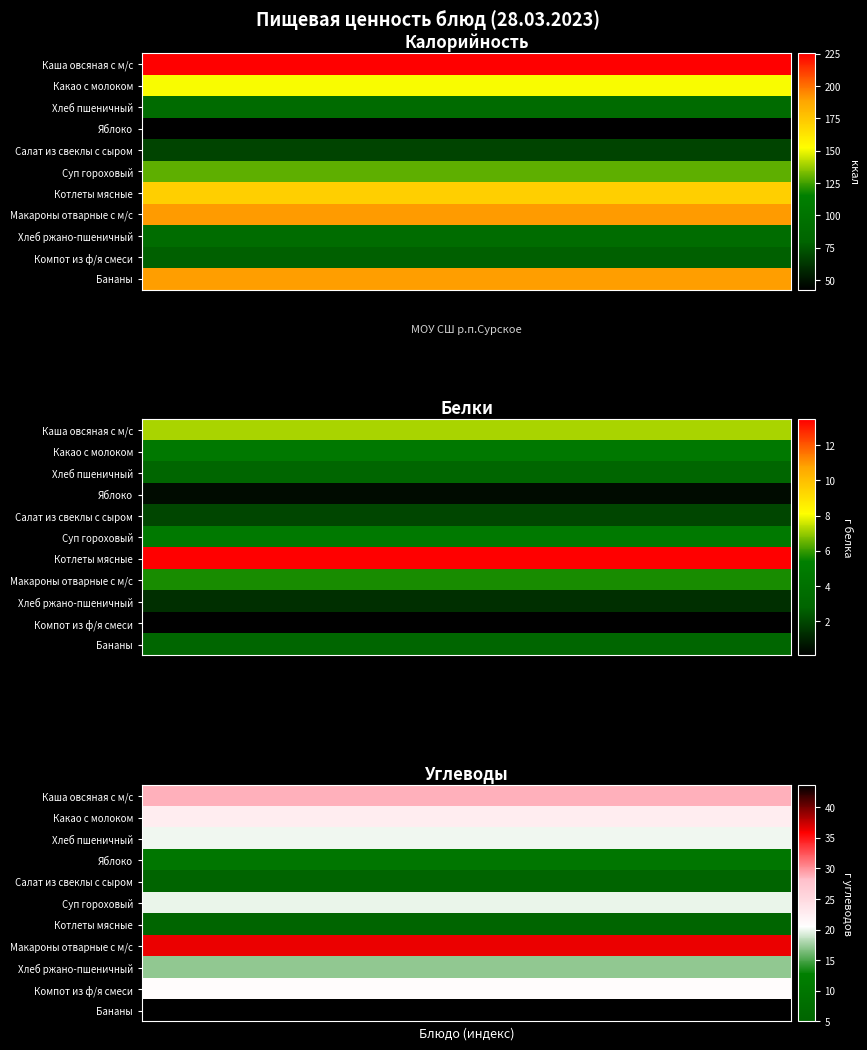

What is the average value of the Яблоко series?

13.4